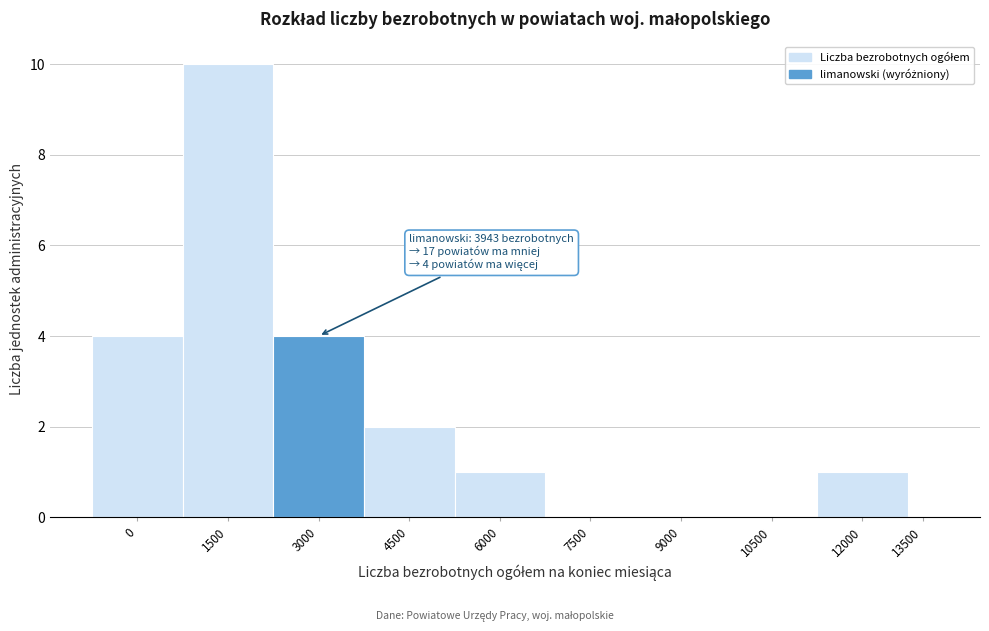

Reading left to right, transcribe all the data shown in this chart.

0=4	1500=10	3000=4	4500=2	6000=1	7500=0	9000=0	10500=0	12000=1	13500=0